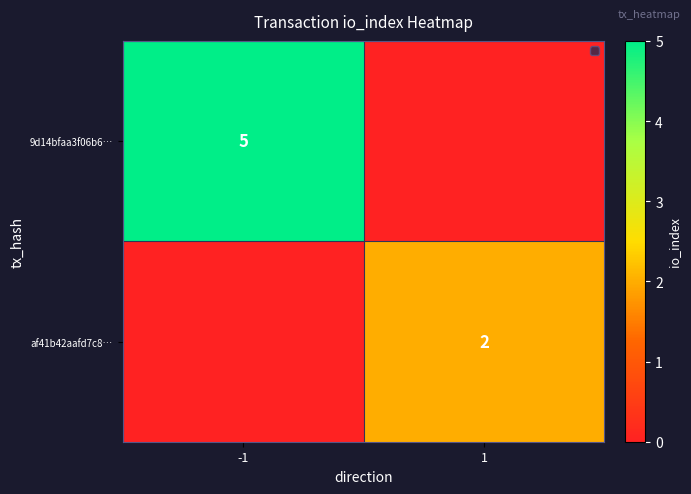

Which has a higher value, -1 or 1?

-1